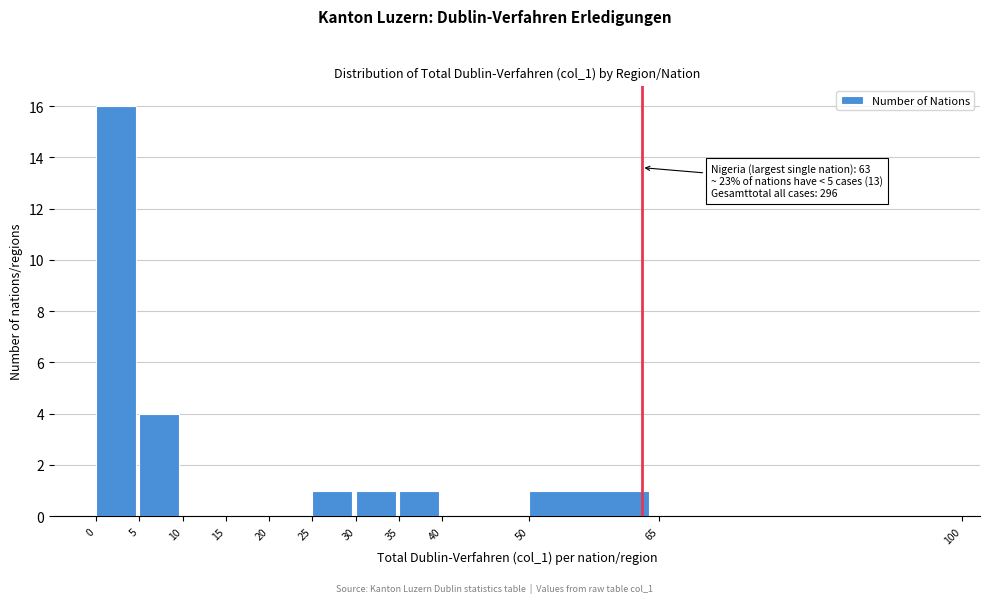

Over which range of the x-axis is the bar tallest?

0 to 5